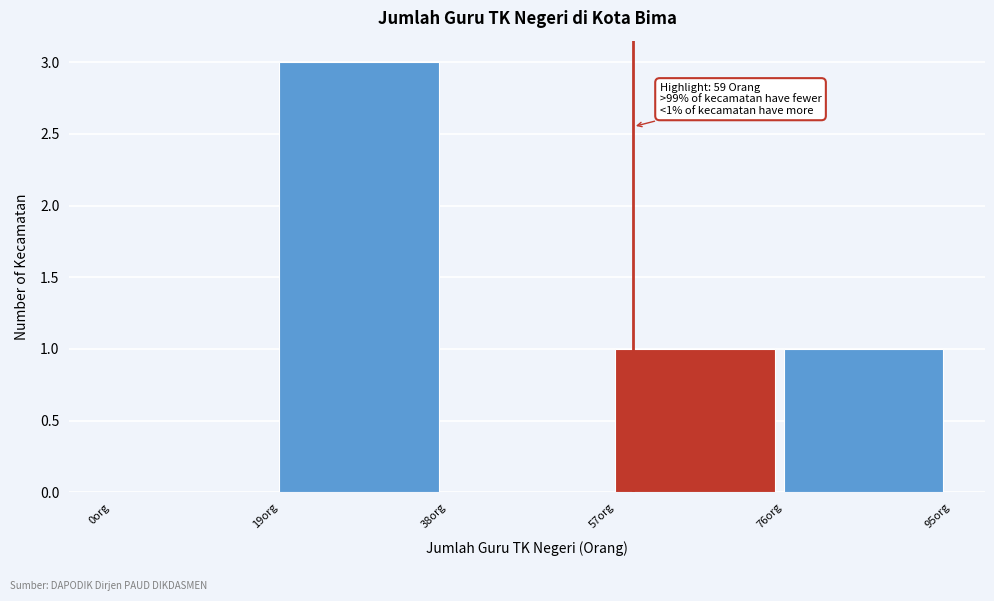

Over which range of the x-axis is the bar tallest?

19 to 38